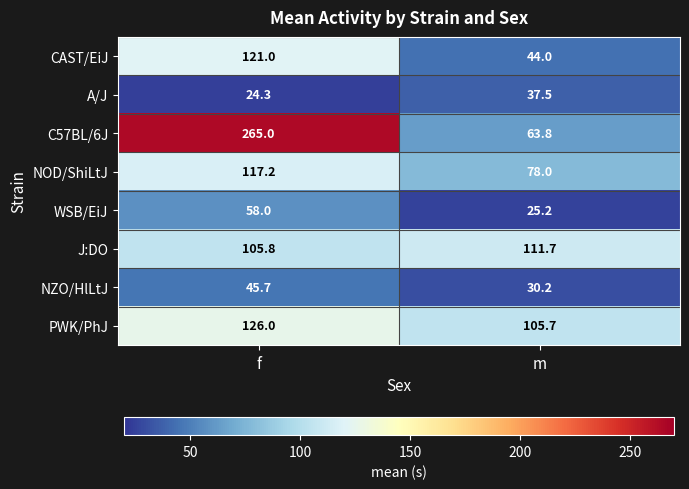

What is the maximum value shown in the chart?

265.0